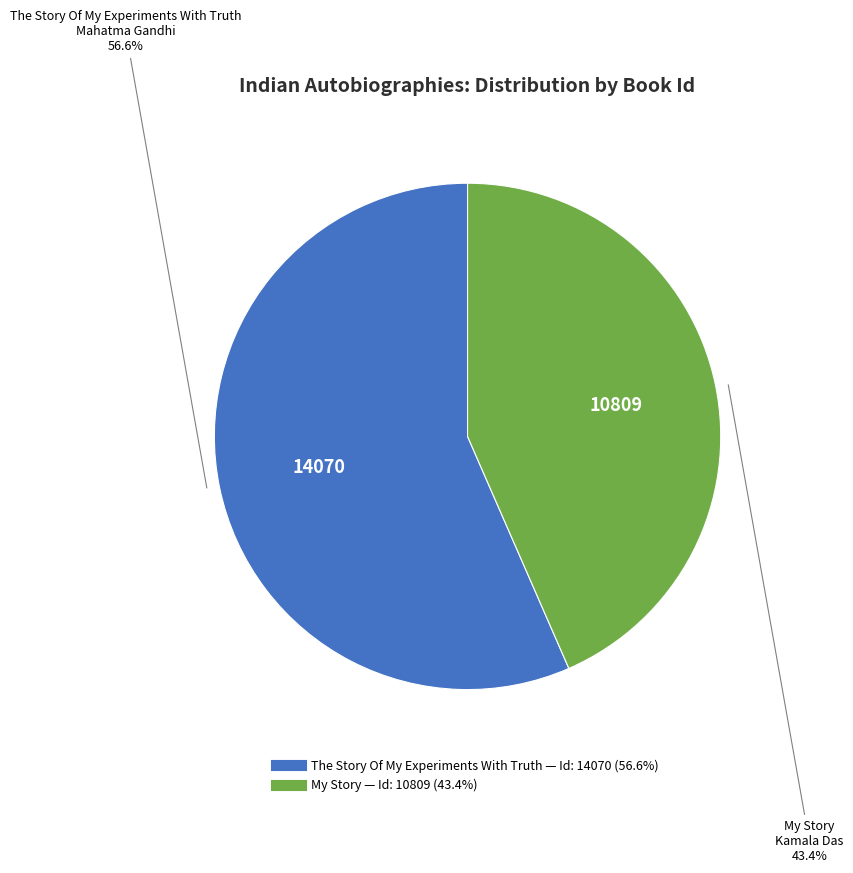

How many slices are in this pie chart?

2